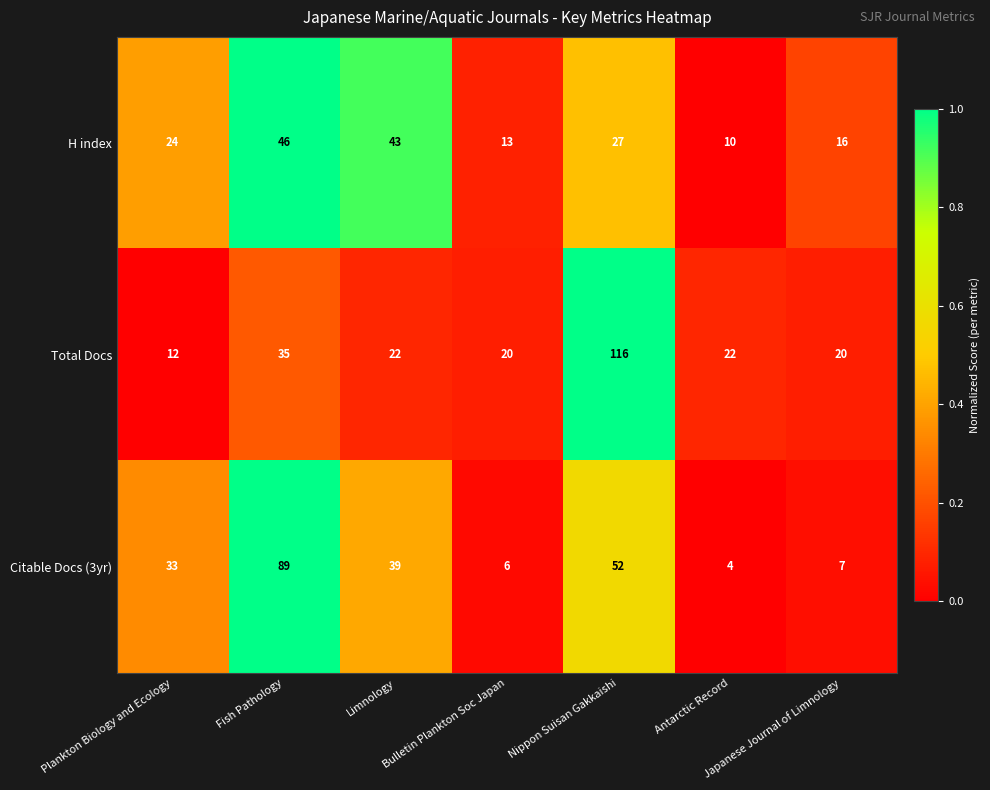

List the series in order of their peak value, lowest first.

H index, Citable Docs (3yr), Total Docs